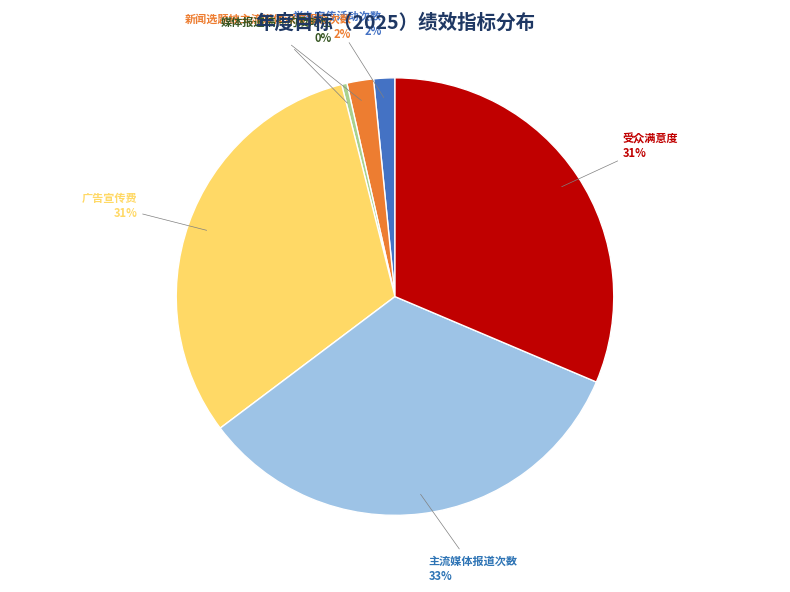

Does any single category account for the majority?

No